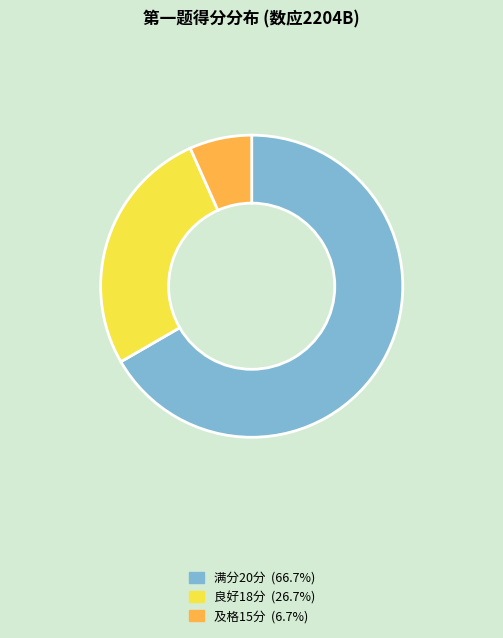

Does any single category account for the majority?

Yes